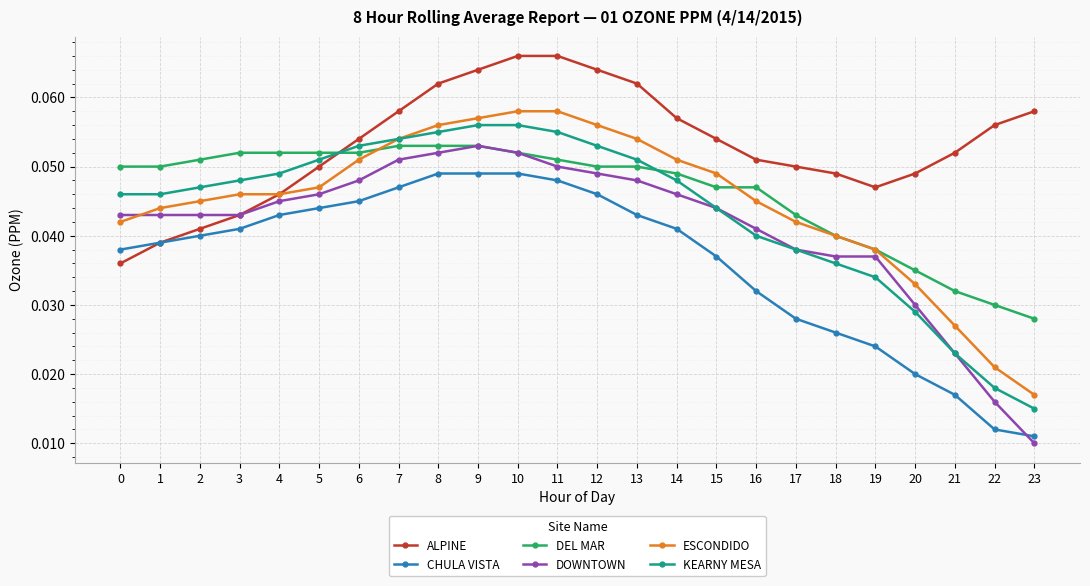

How many intersections are there between ALPINE and KEARNY MESA?

1